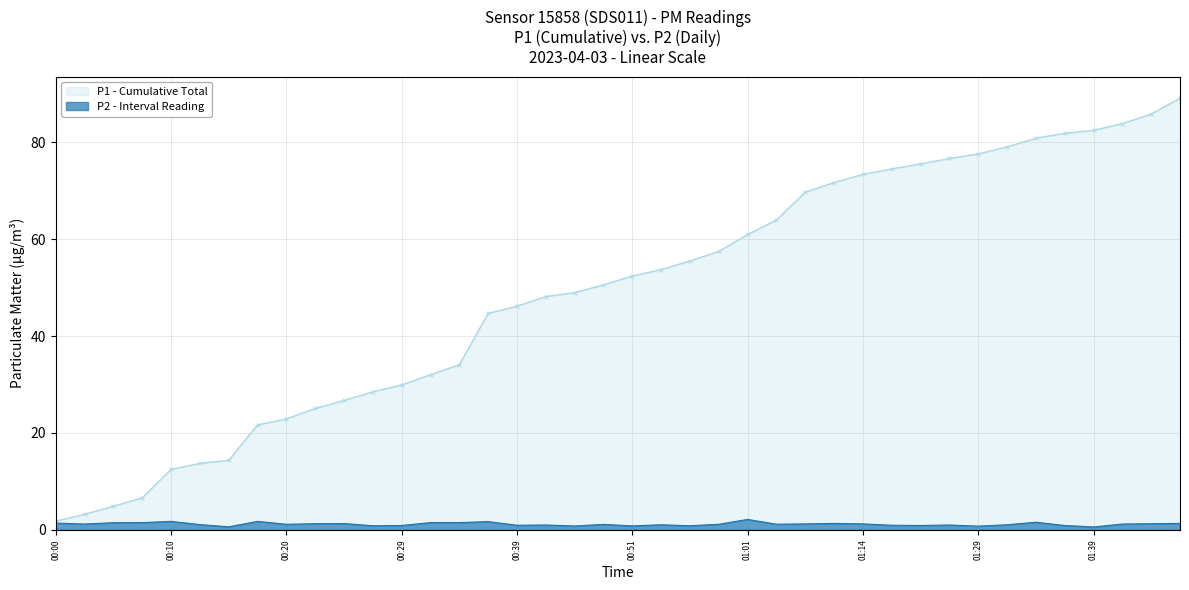

What is the sum of all values?

47.4